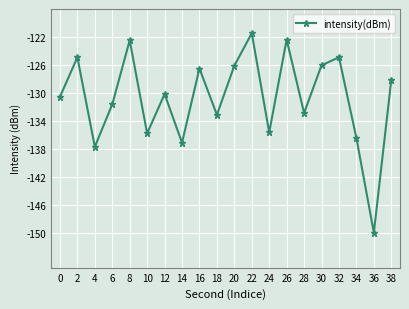

What is the sum of the values at 10 and 6?

-267.4